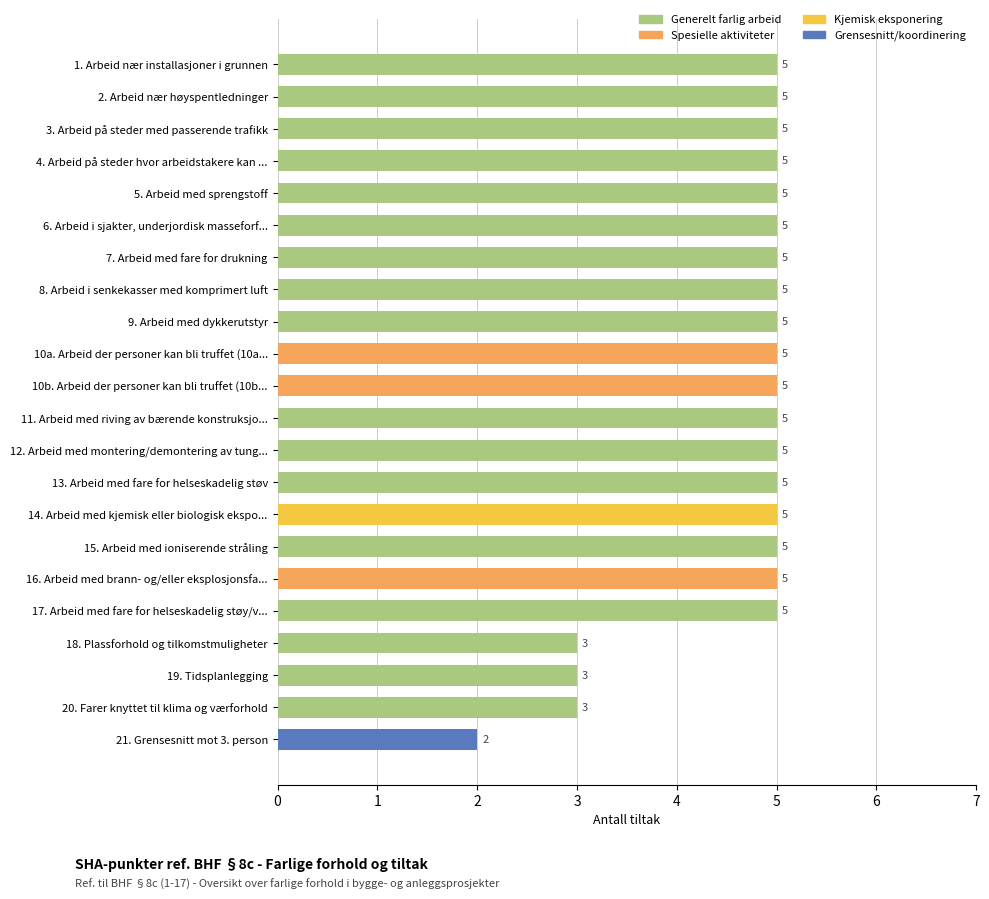

Reading top to bottom, transcribe all the data shown in this chart.

1. Arbeid nær installasjoner i grunnen=5	2. Arbeid nær høyspentledninger=5	3. Arbeid på steder med passerende trafikk=5	4. Arbeid på steder hvor arbeidstakere kan ...=5	5. Arbeid med sprengstoff=5	6. Arbeid i sjakter, underjordisk masseforf...=5	7. Arbeid med fare for drukning=5	8. Arbeid i senkekasser med komprimert luft=5	9. Arbeid med dykkerutstyr=5	10a. Arbeid der personer kan bli truffet (10a...=5	10b. Arbeid der personer kan bli truffet (10b...=5	11. Arbeid med riving av bærende konstruksjo...=5	12. Arbeid med montering/demontering av tung...=5	13. Arbeid med fare for helseskadelig støv=5	14. Arbeid med kjemisk eller biologisk ekspo...=5	15. Arbeid med ioniserende stråling=5	16. Arbeid med brann- og/eller eksplosjonsfa...=5	17. Arbeid med fare for helseskadelig støy/v...=5	18. Plassforhold og tilkomstmuligheter=3	19. Tidsplanlegging=3	20. Farer knyttet til klima og værforhold=3	21. Grensesnitt mot 3. person=2